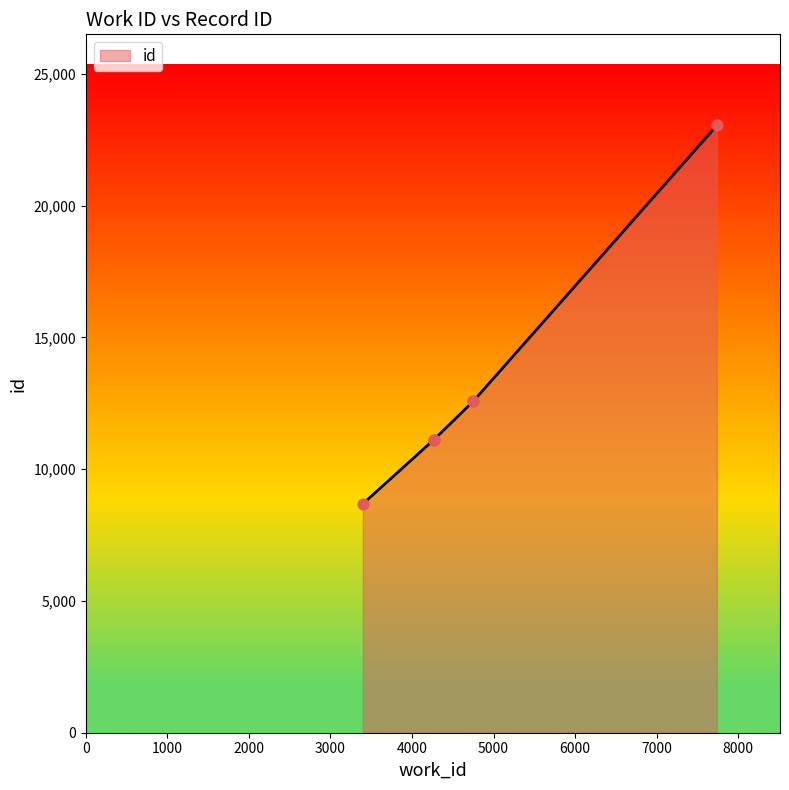

Which has a higher value, 4267 or 4751?

4751